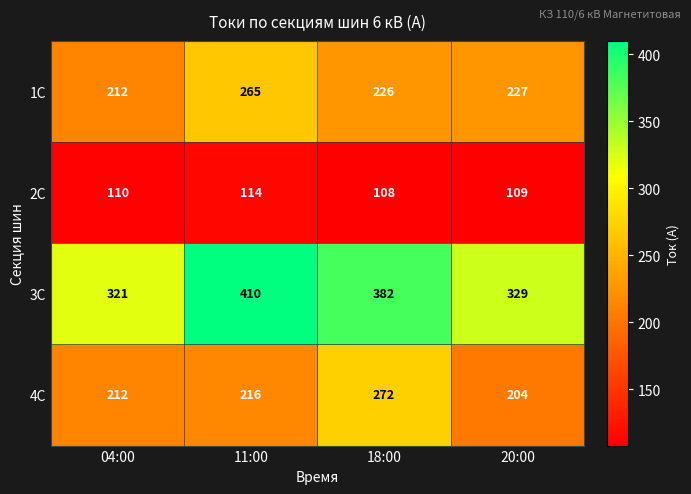

What is the difference between the maximum and second lowest values in the 1С series?

39